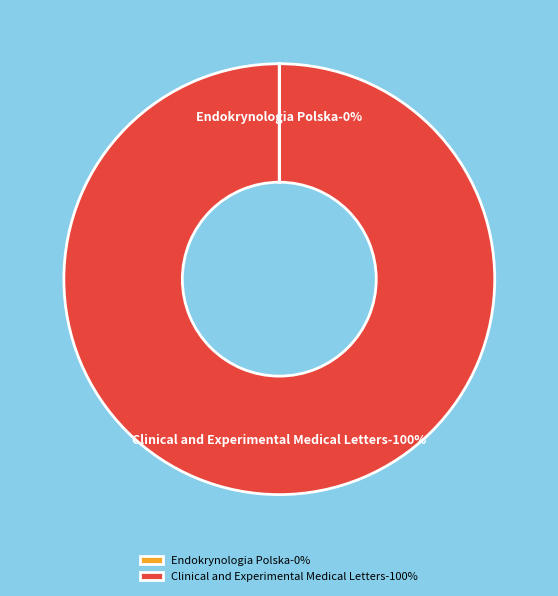

Is there any slice that represents more than half of the pie?

Yes